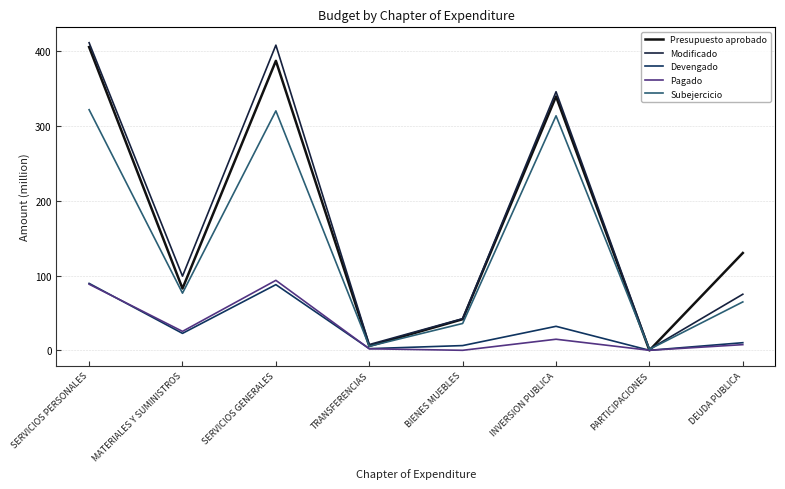

Which has a higher value, MATERIALES Y SUMINISTROS or INVERSION PUBLICA?

INVERSION PUBLICA